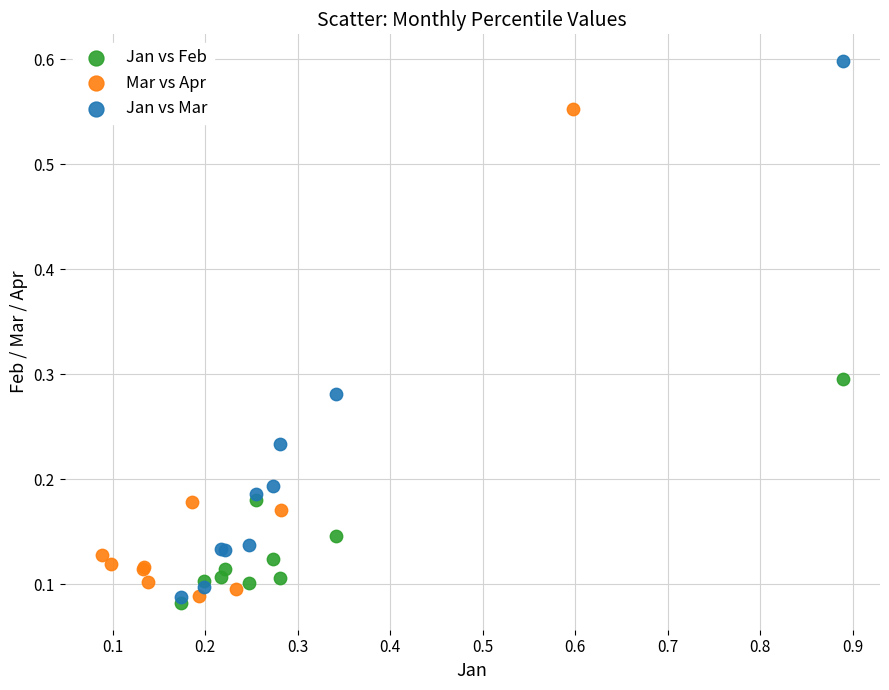

What are all the series names shown in the legend?

Jan vs Feb, Mar vs Apr, Jan vs Mar